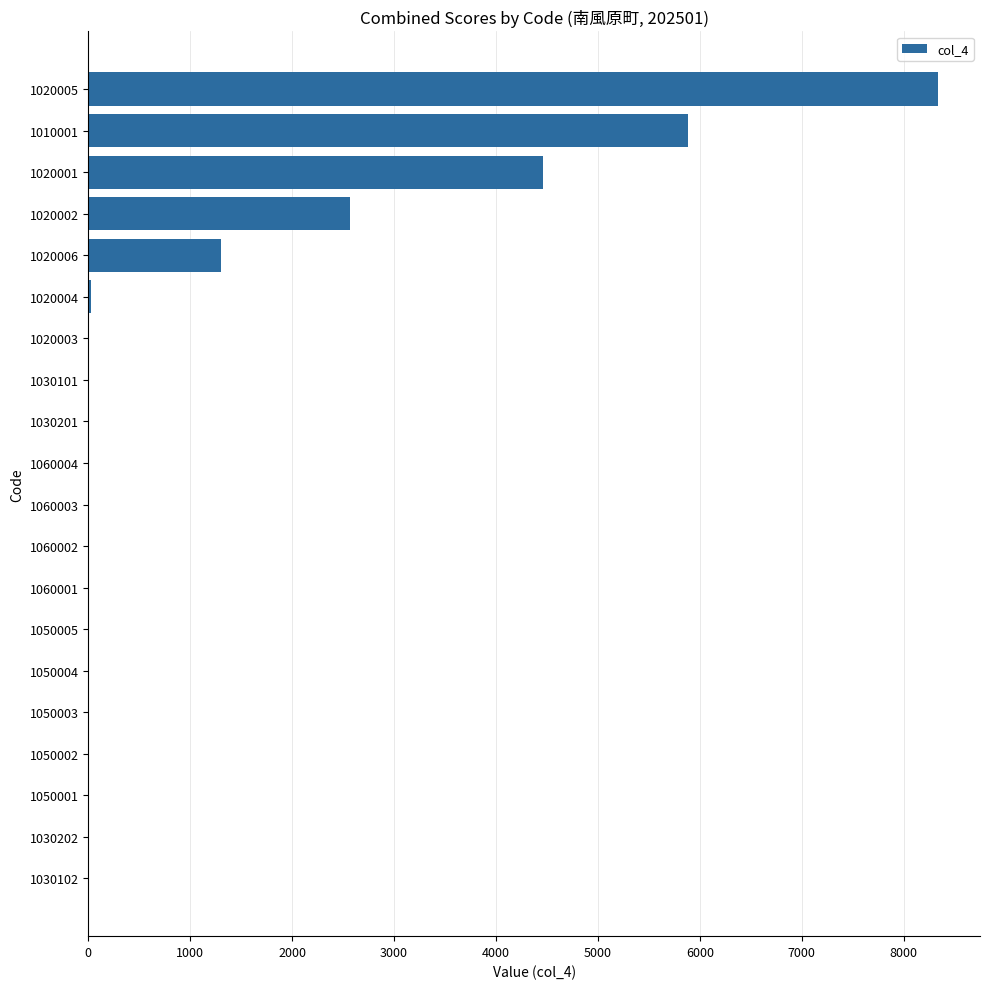

What is the sum of all values?

22601